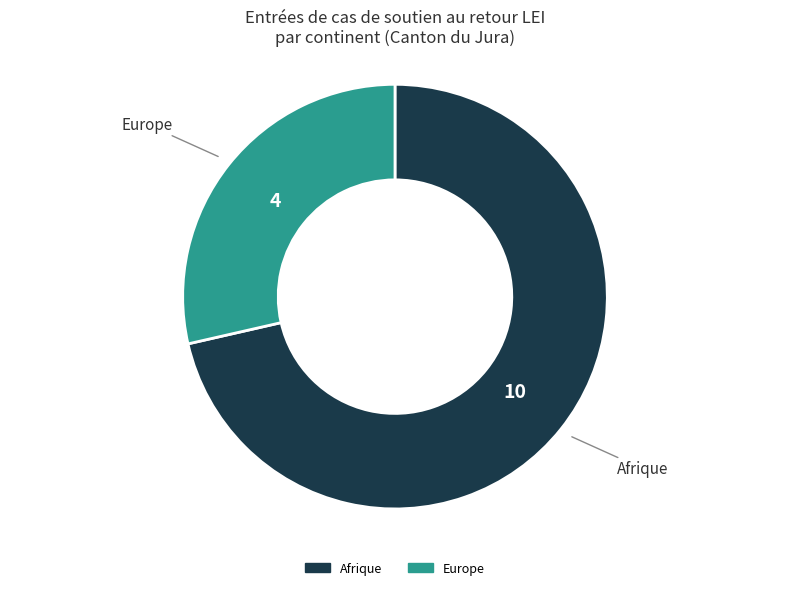

Does any single category account for the majority?

Yes